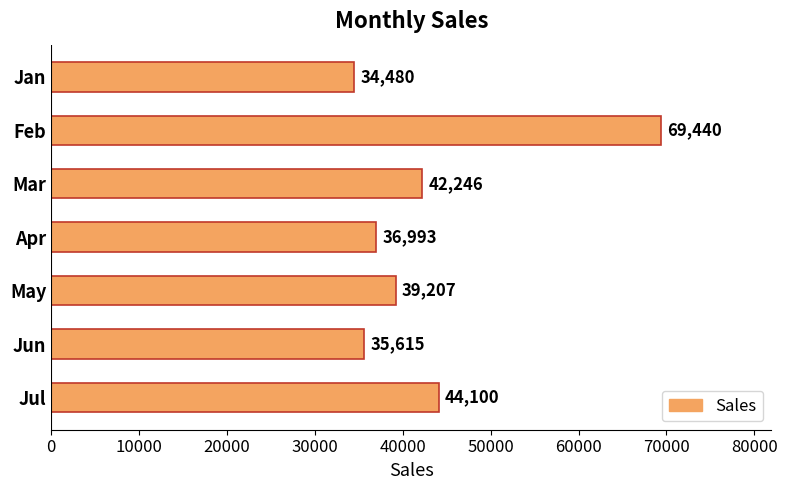

List the labels in order of value, largest first.

Feb, Jul, Mar, May, Apr, Jun, Jan